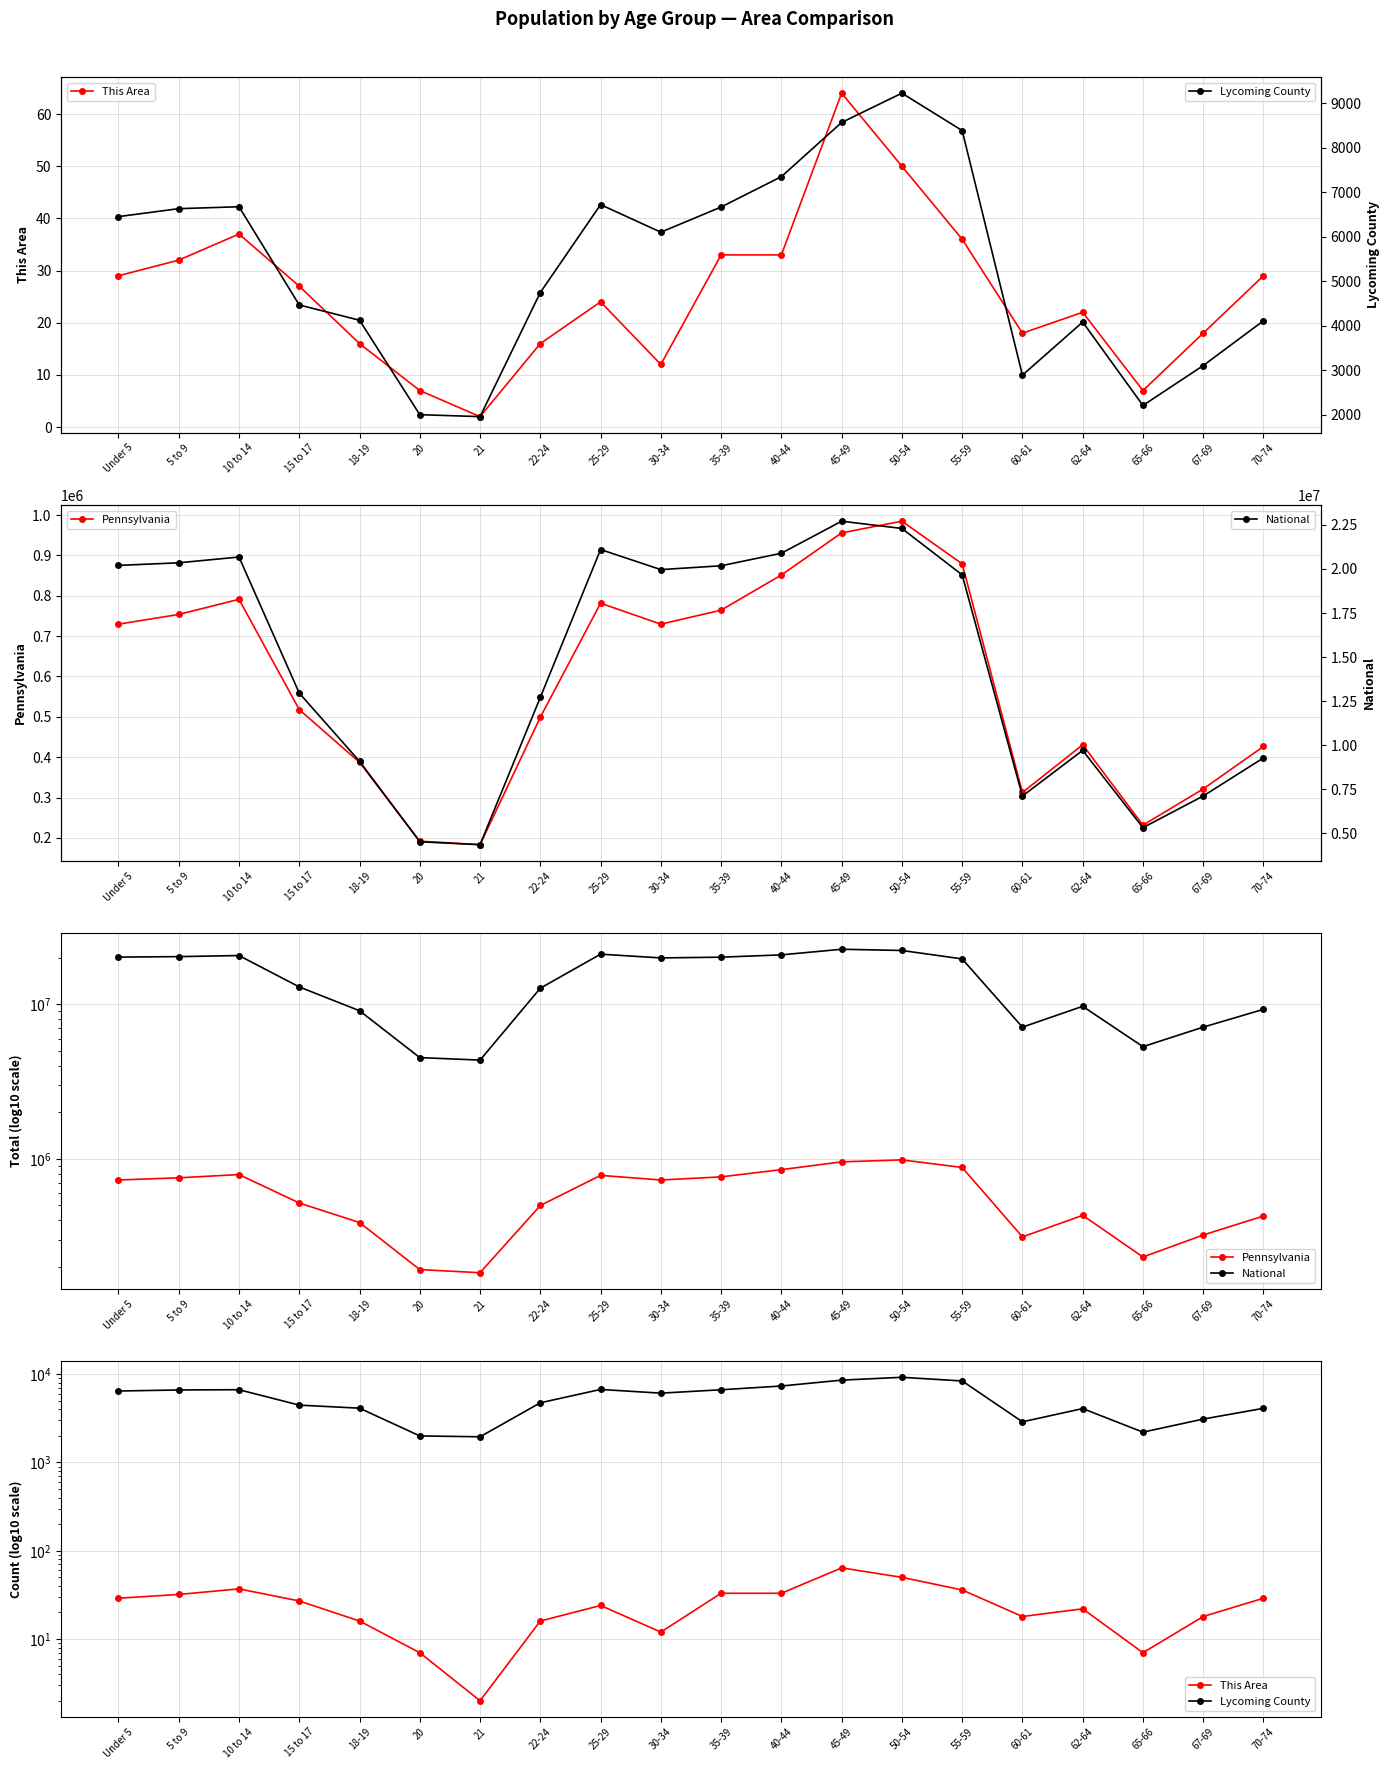

Reading left to right, extract all data points from this chart.

This Area: 29	32	37	27	16	7	2	16	24	12	33	33	64	50	36	18	22	7	18	29
Pennsylvania: 729538	753635	791151	517831	387235	191942	183257	498947	781527	729592	764287	851382	955763	984641	879048	312575	430721	231623	321379	426536
National: 20201362	20348657	20677194	12954254	9086089	4519129	4354294	12712576	21101849	19962099	20179642	20890964	22708591	22298125	19664805	7113727	9704197	5319902	7115361	9278166
Lycoming County: 6449	6628	6671	4464	4121	1999	1955	4744	6719	6099	6665	7347	8565	9223	8383	2887	4080	2206	3102	4109